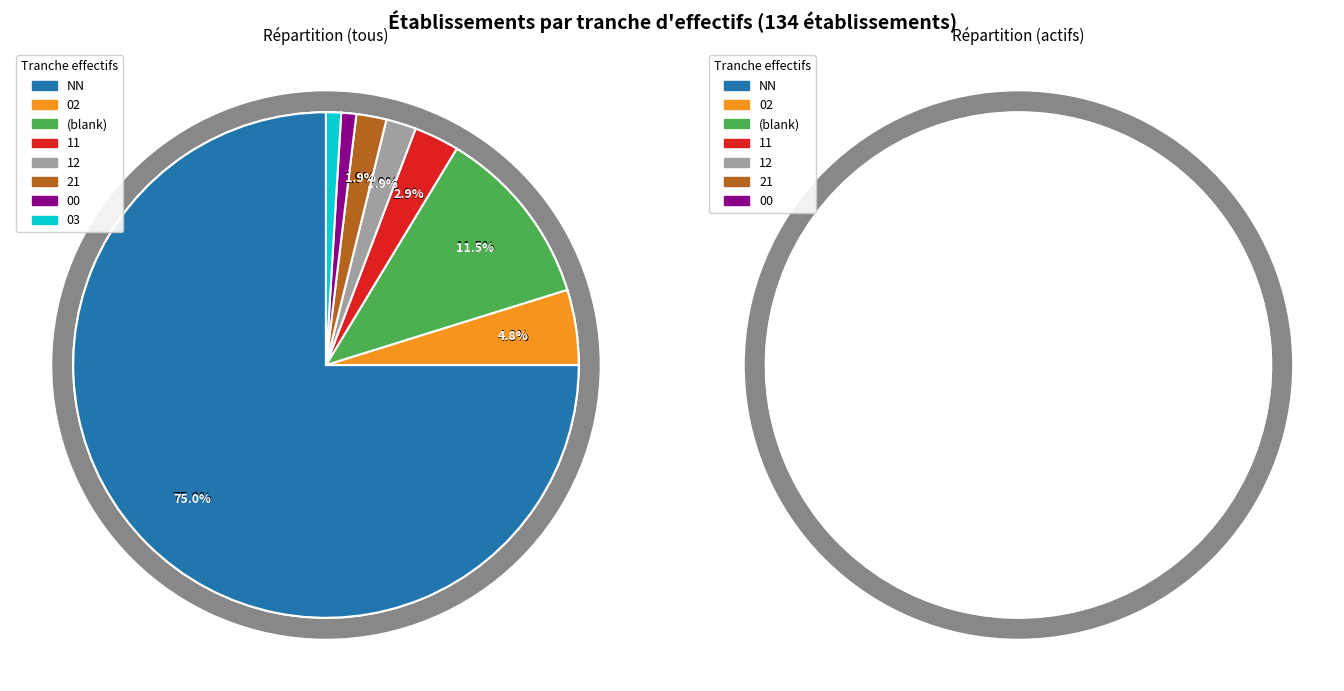

What percentage do 02 and  together represent?

16.3%